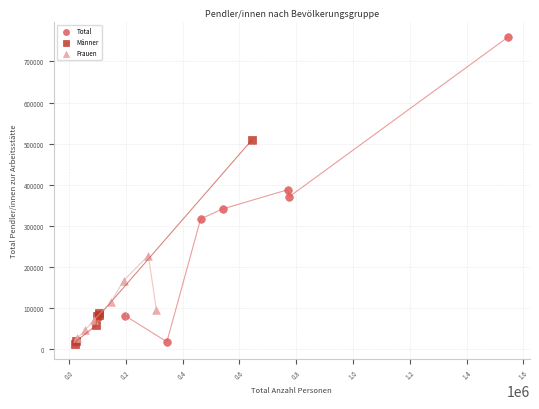

What are all the series names shown in the legend?

Total, Männer, Frauen